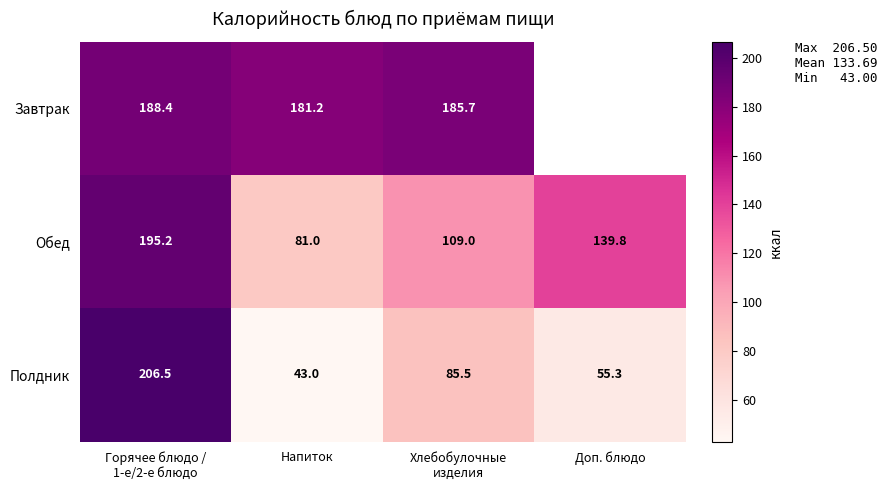

What is the difference between the maximum and minimum values in the Полдник series?

163.5